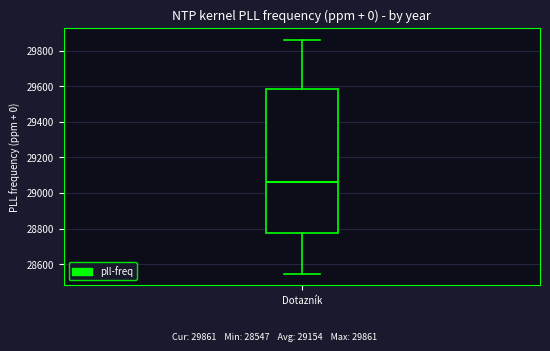

Read this box plot against the y-axis: the position of the median line, the range covered by the box, and the ends of both whiskers. The values are not printed on the chart, so give them approximately, as read against the axis.

median 29060, box 28780 to 29580, whiskers 28540 to 29860